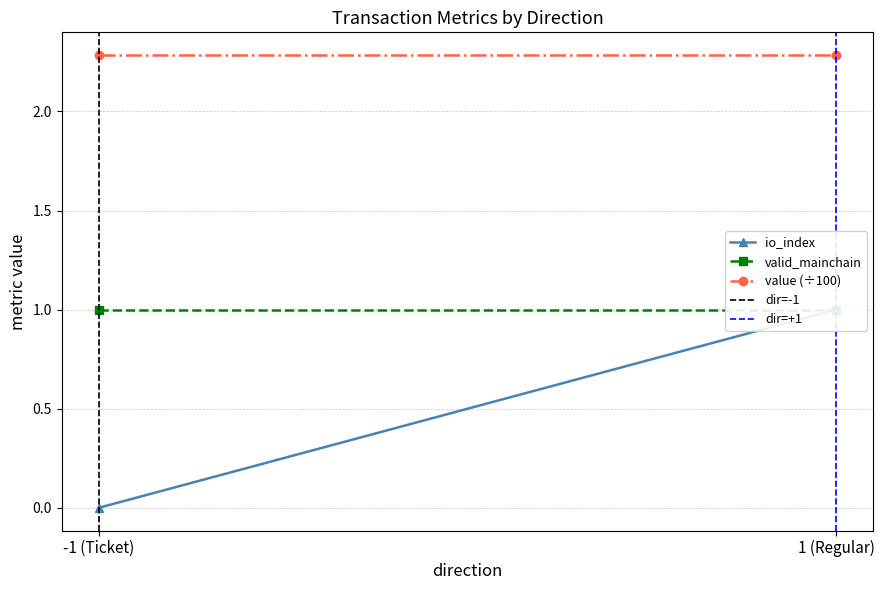

What is the label of the 2nd point from the left?

1 (Regular)